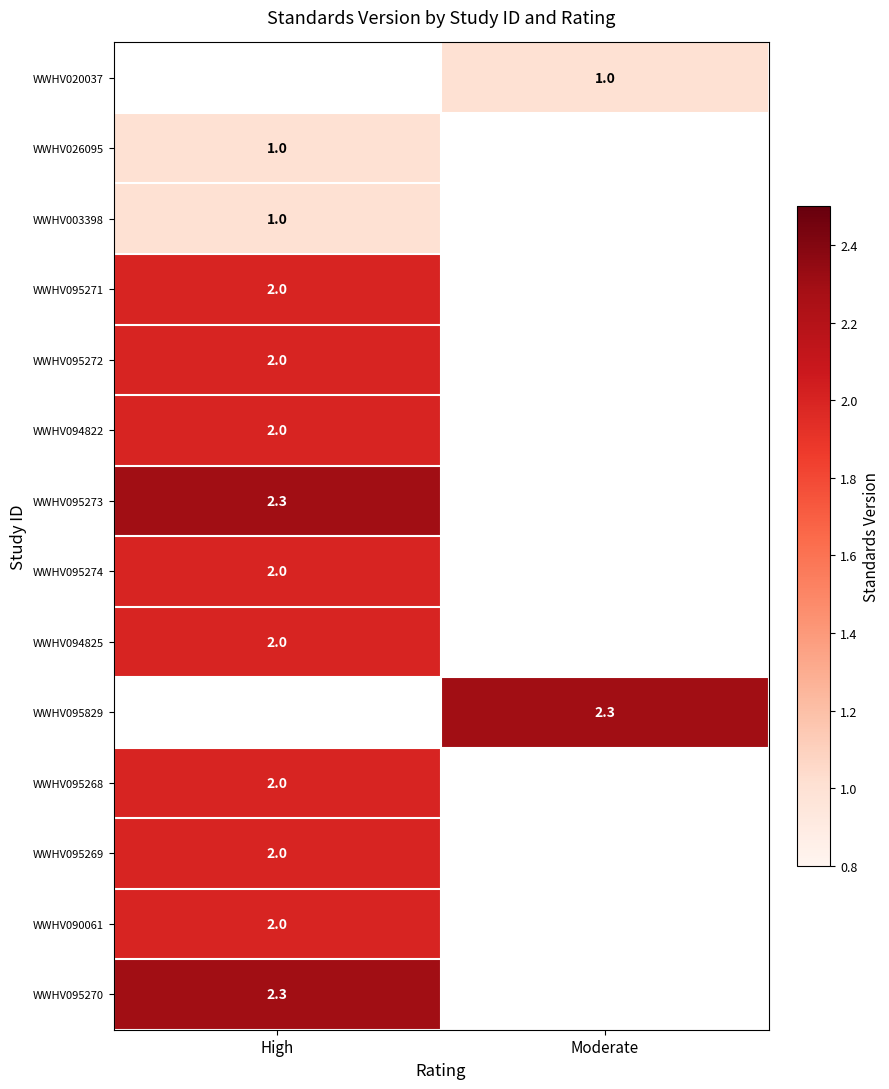

True or false: WWHV095274 has a value of 1.0 at High.

False